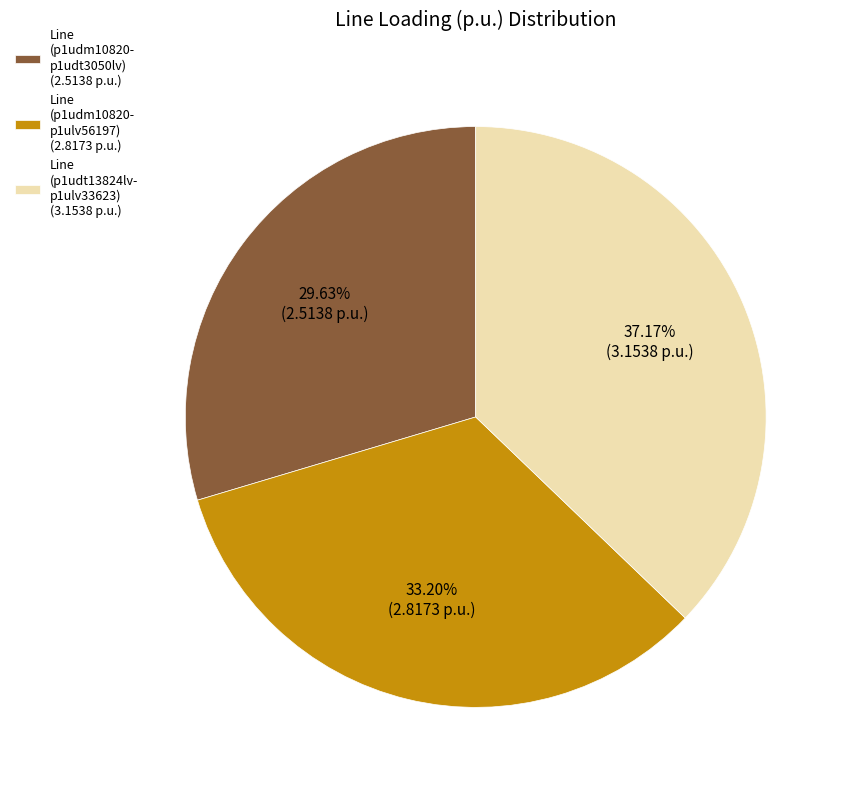

Does any single category account for the majority?

No